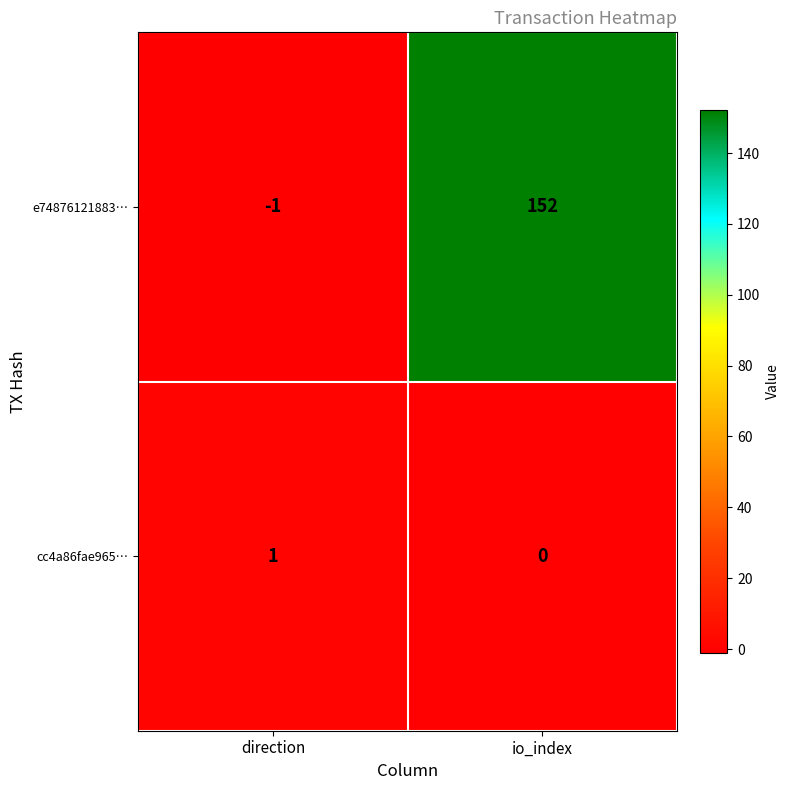

Reading right to left, transcribe all the data shown in this chart.

e74876121883…: io_index=152	direction=-1
cc4a86fae965…: io_index=0	direction=1